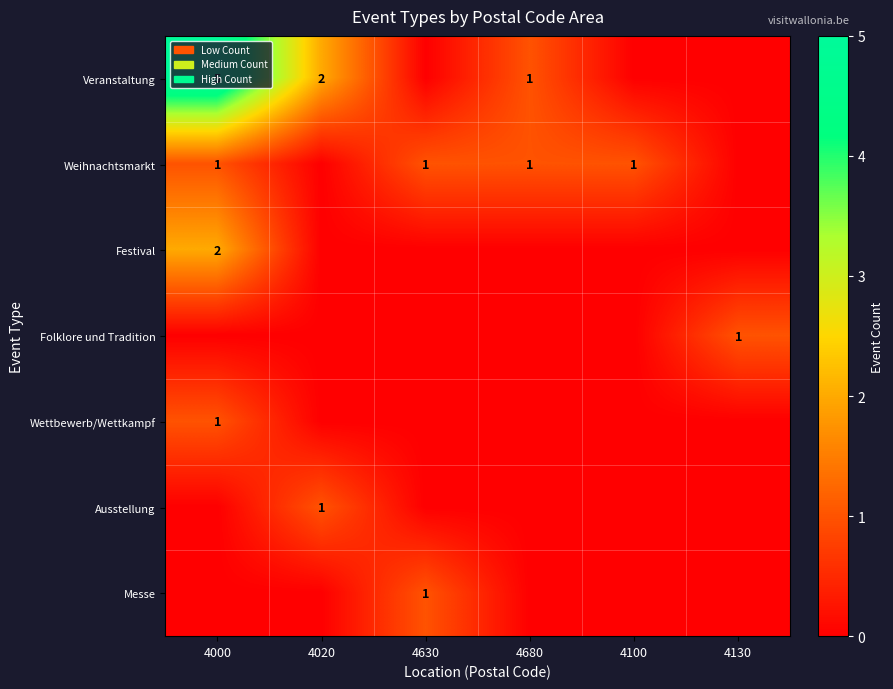

Is it true that Wettbewerb/Wettkampf equals 1 at 4000?

True